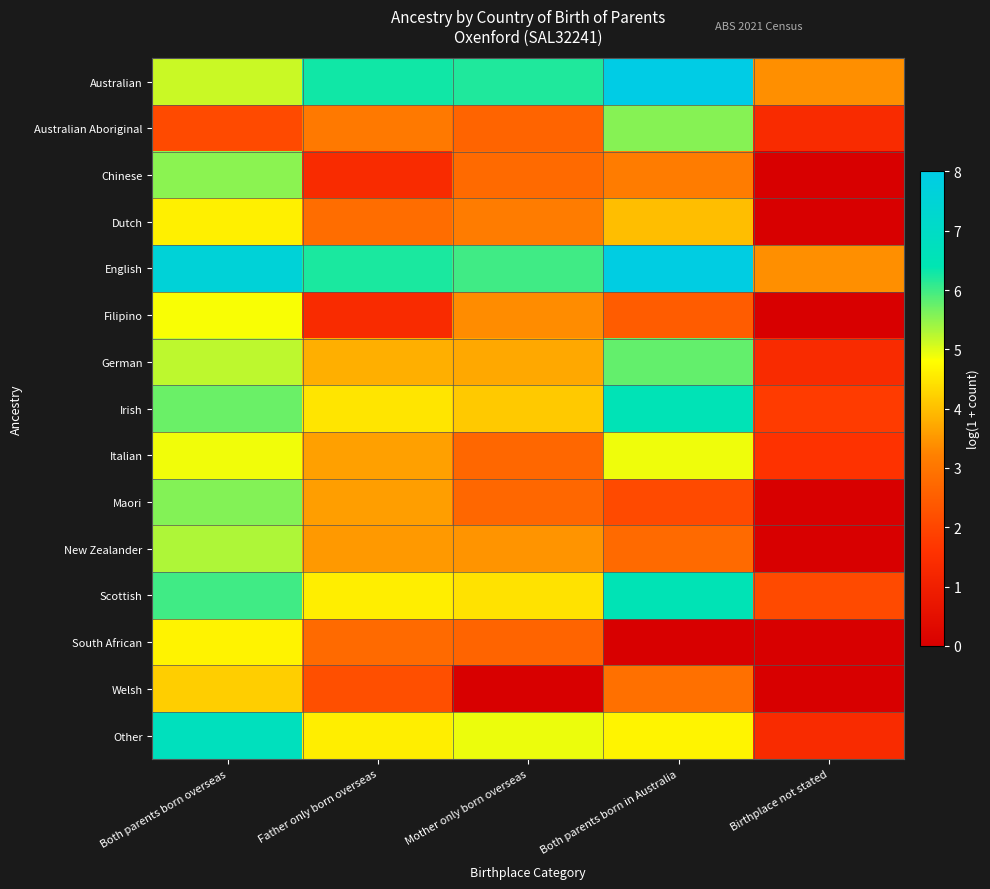

List the series in order of their peak value, highest first.

Australian, English, Other, Irish, Scottish, German, Maori, Australian Aboriginal, Chinese, New Zealander, Italian, Filipino, South African, Dutch, Welsh